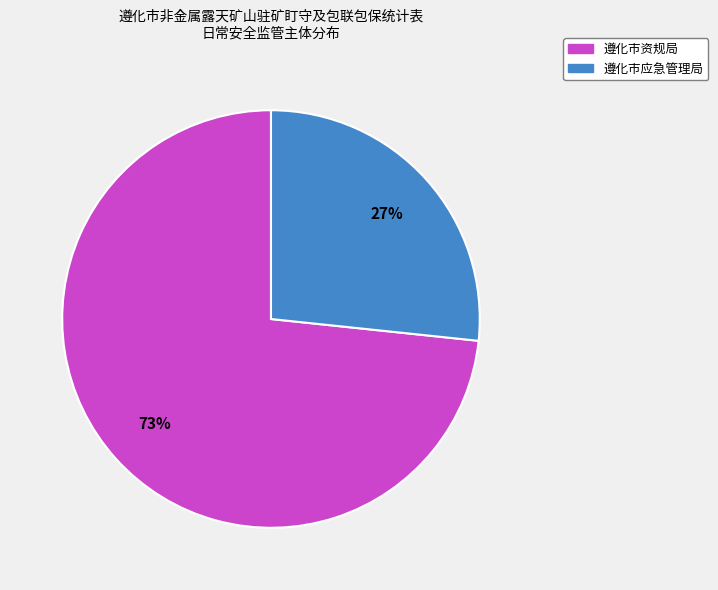

What percentage is the 遵化市应急管理局 slice, to the nearest percent?

27%